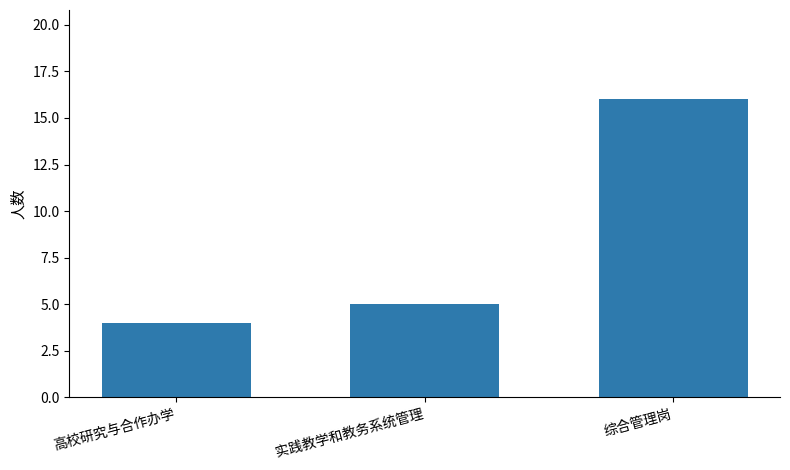

What is the label of the 2nd bar from the right?

实践教学和教务系统管理